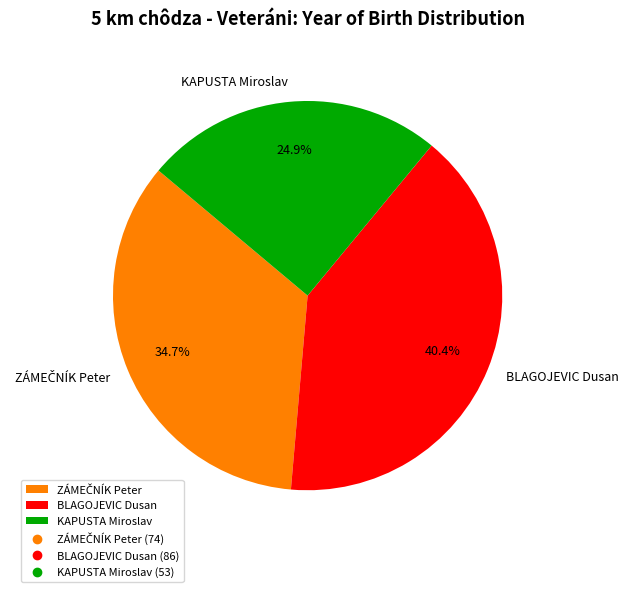

To the nearest percent, what percentage of the pie is BLAGOJEVIC Dusan?

40%